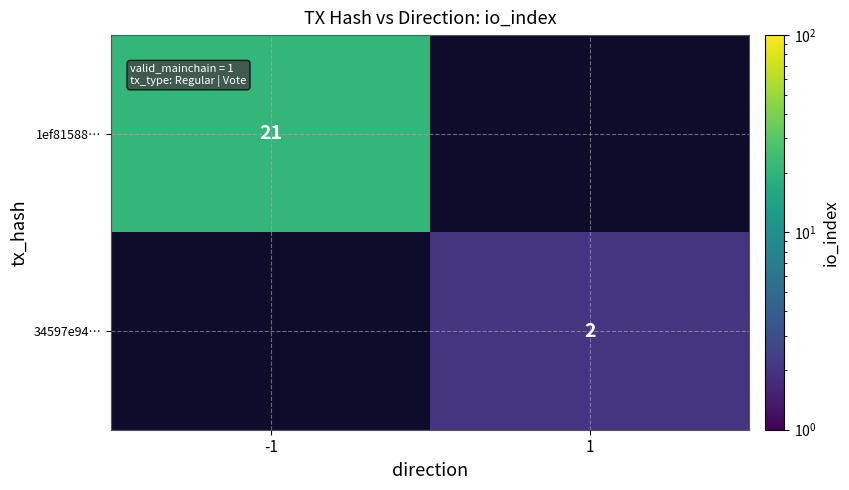

Is it true that 1ef81588… equals 21 at -1?

True